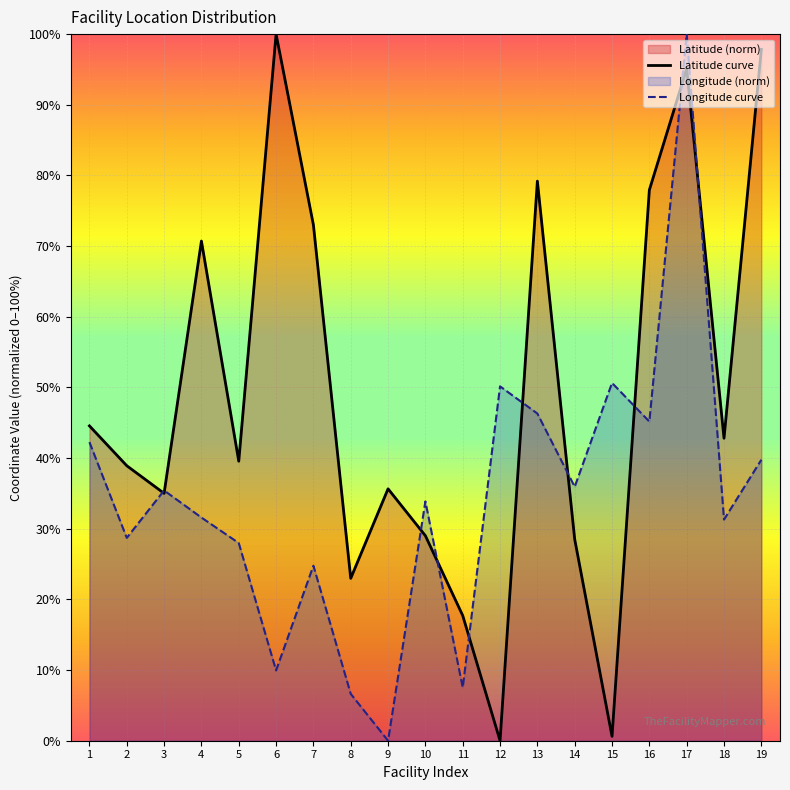

Where is the first local maximum for Latitude curve?

4